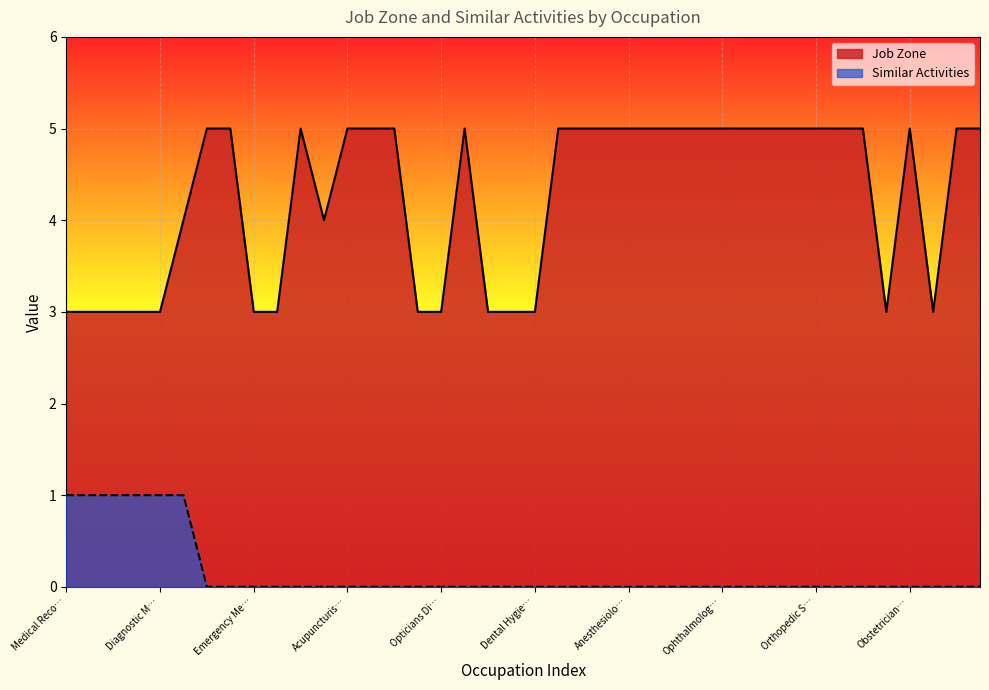

At which category is the sum across all series the highest?

Registered Nurses